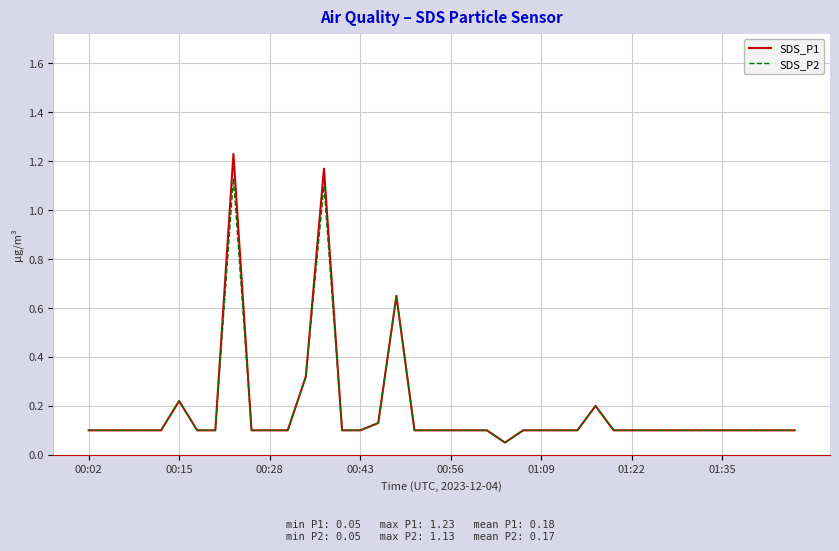

Rank the series by their maximum value, from highest to lowest.

SDS_P1, SDS_P2